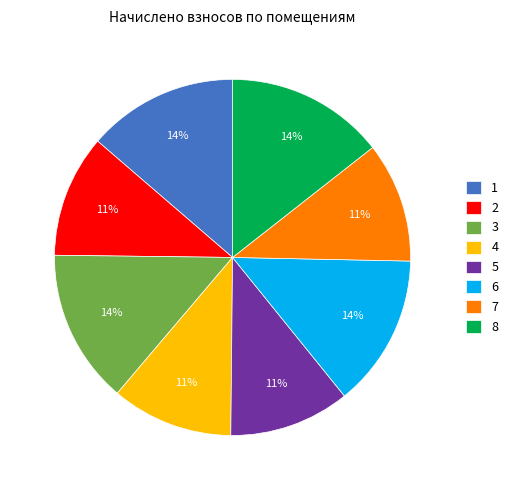

How many segments does this pie chart have?

8